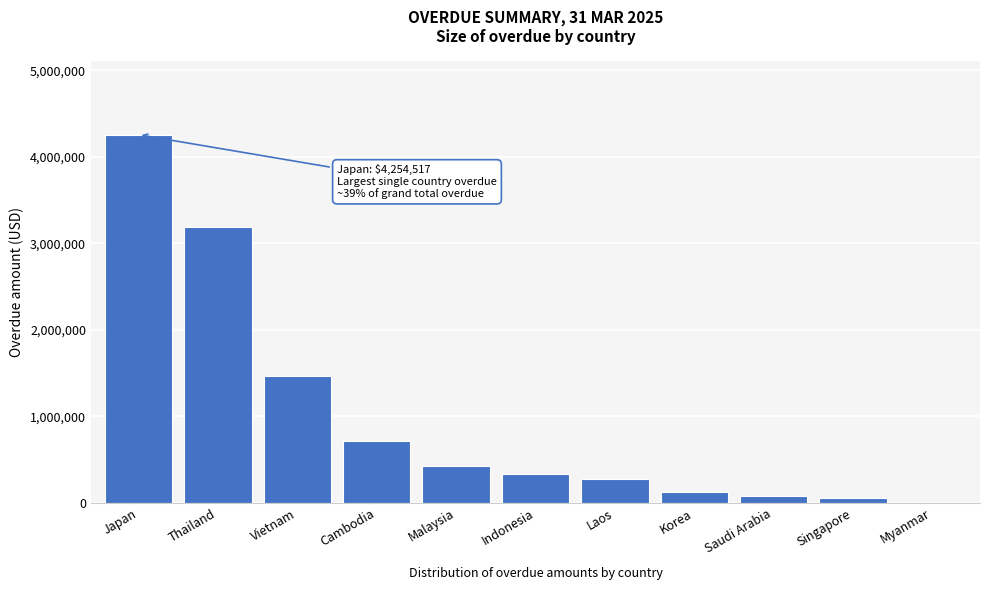

Reading left to right, what are all the values shown in this chart?

Japan=4254516.6	Thailand=3187812.3	Vietnam=1469724.6	Cambodia=713524.4	Malaysia=429052.0	Indonesia=337279.2	Laos=275612.6	Korea=124845.2	Saudi Arabia=77315.2	Singapore=56598.5	Myanmar=0.0